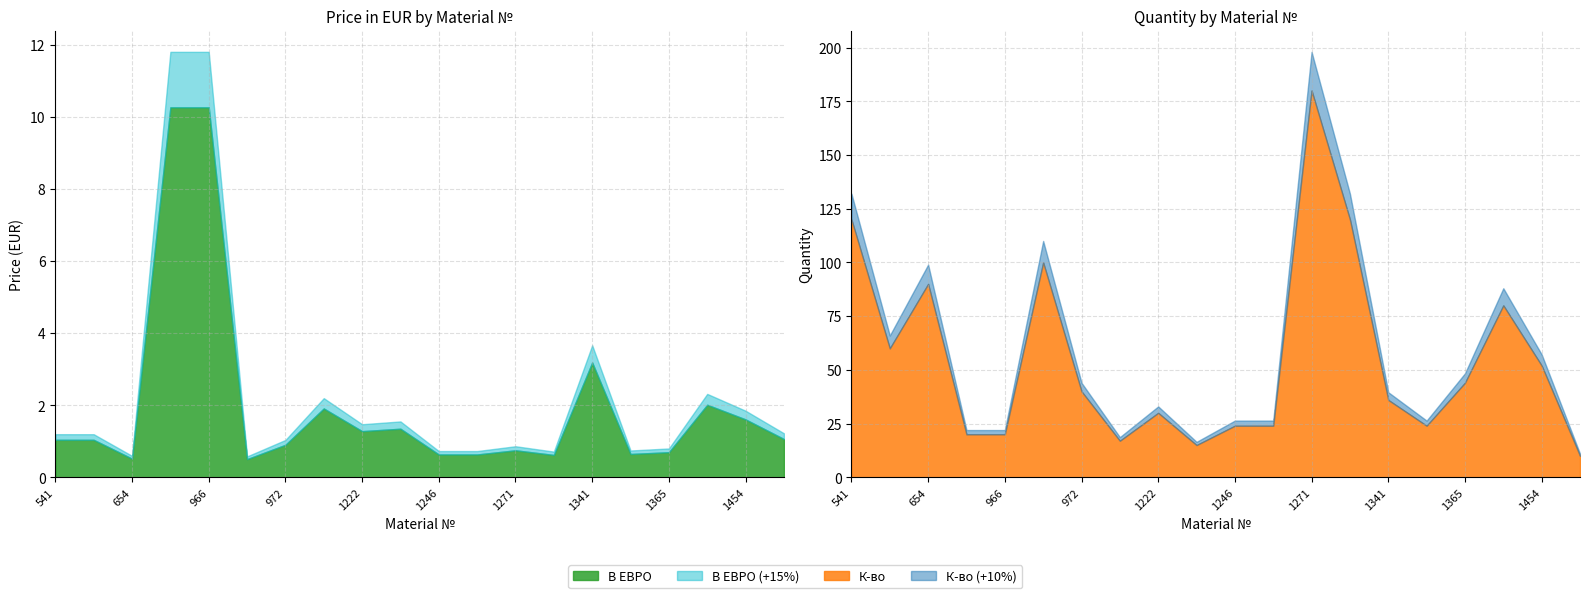

Where is the first local minimum for В ЕВРО?

654